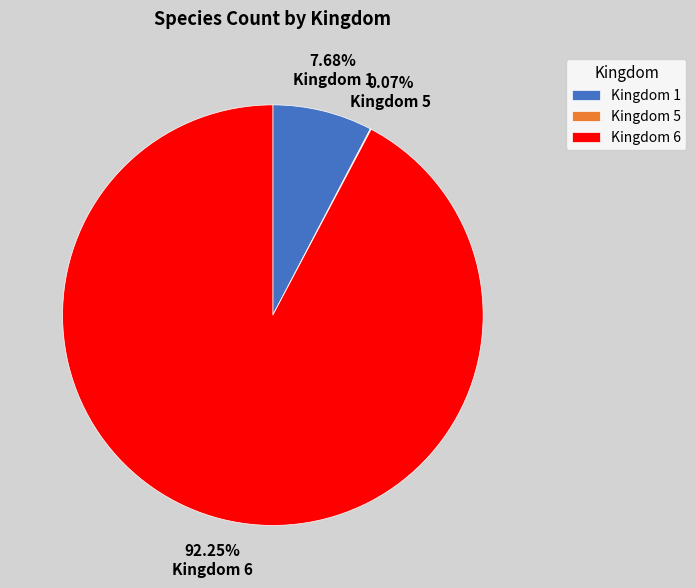

What is the majority slice?

Kingdom 6